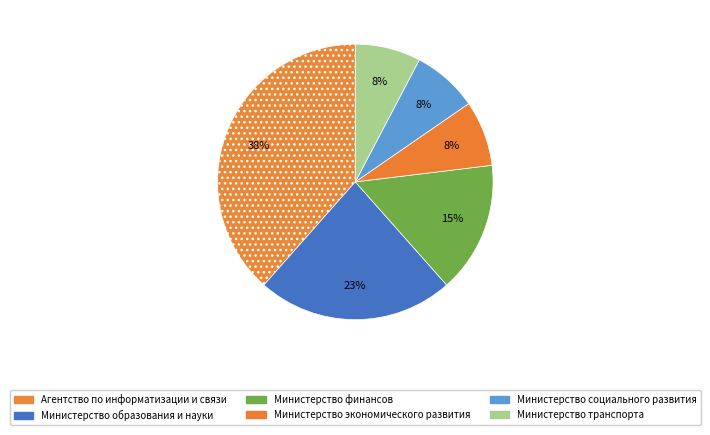

Is it true that Министерство экономического развития is 14% of the pie?

False